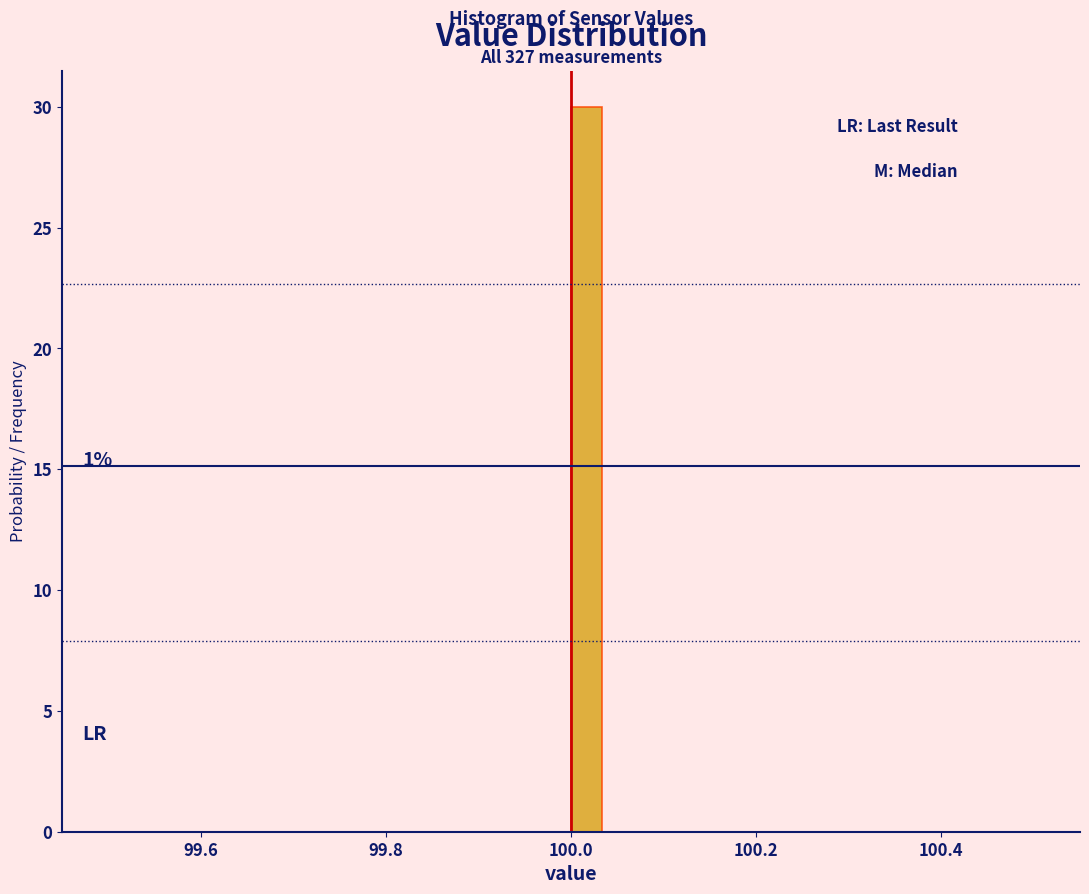

Read against the x-axis, roughly where is the centre of the tallest bar?

100.02